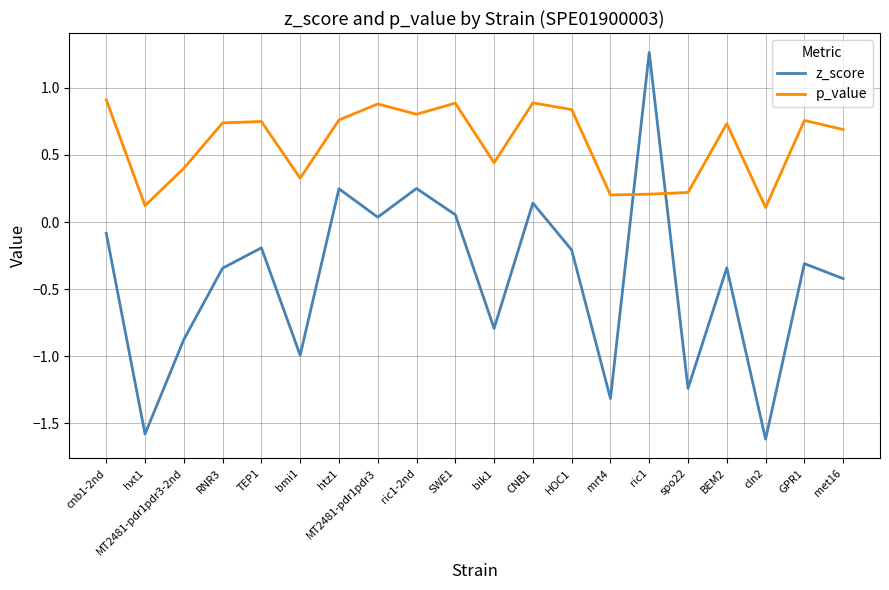

Does the chart have visible grid lines?

Yes